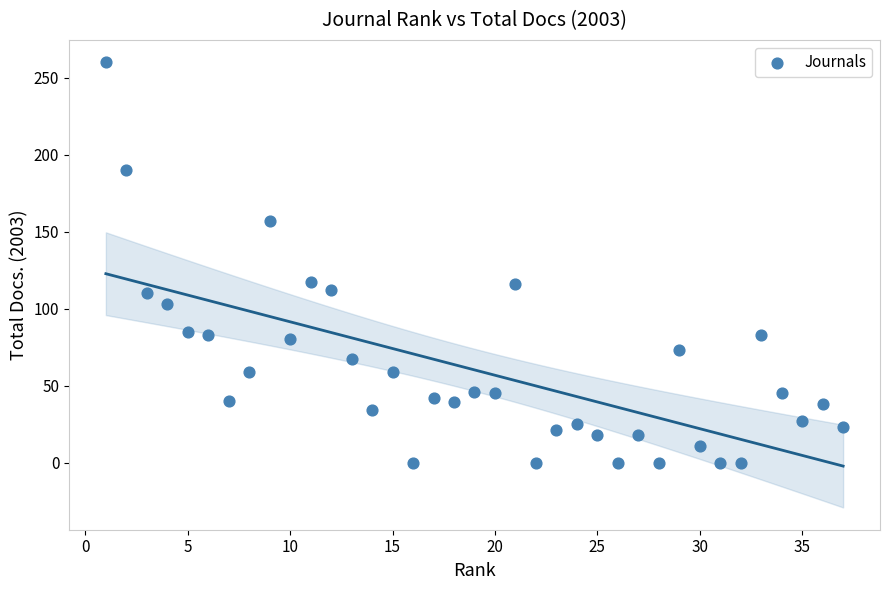

What is the range of Y values (max minus min)?

260